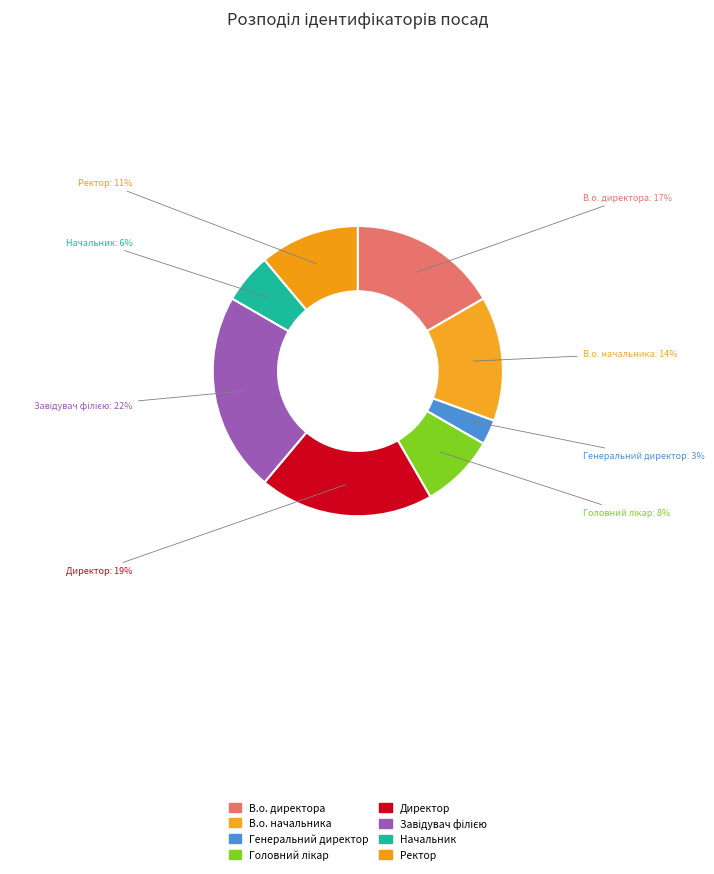

Is there a majority slice in this chart?

No